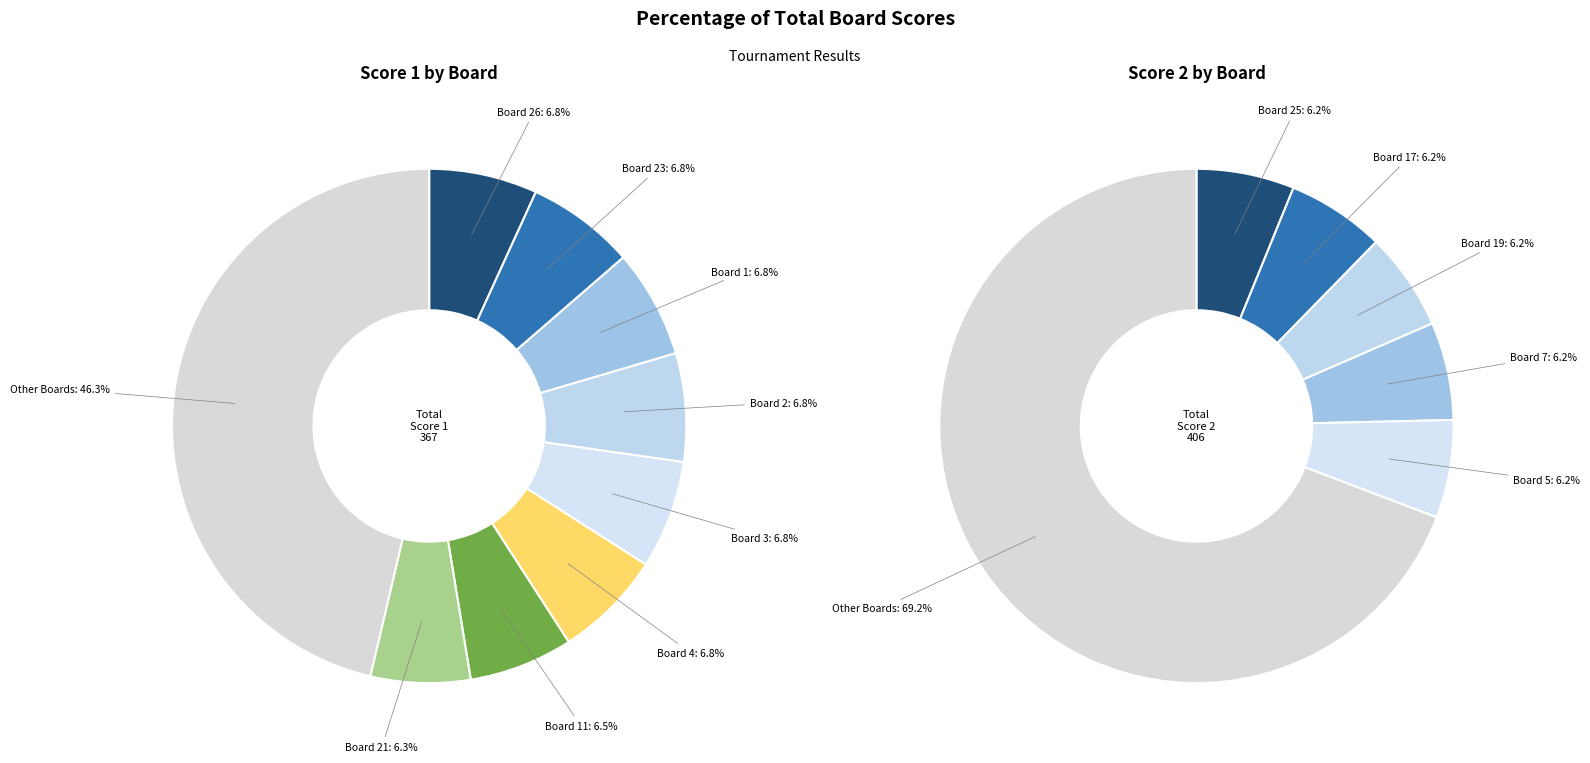

Which series changed the most between Board 3 and Board 11?

Score 2